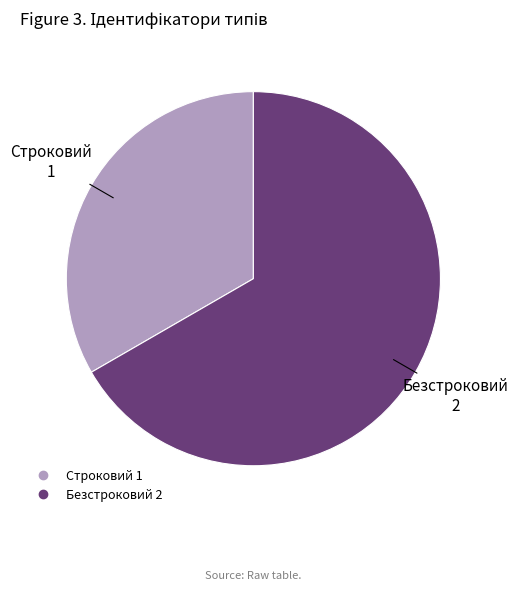

Between Строковий and Безстроковий, which is larger?

Безстроковий